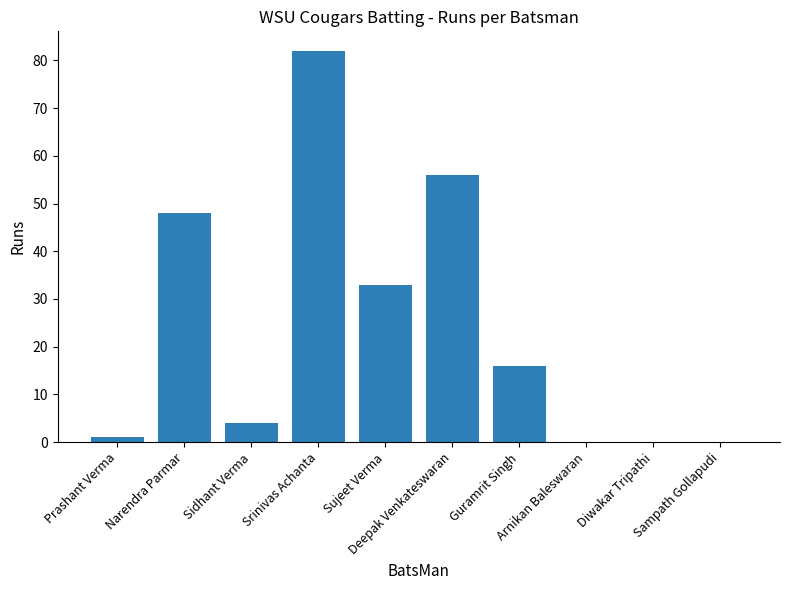

Reading right to left, extract all data points from this chart.

Sampath Gollapudi=0	Diwakar Tripathi=0	Arnikan Baleswaran=0	Guramrit Singh=16	Deepak Venkateswaran=56	Sujeet Verma=33	Srinivas Achanta=82	Sidhant Verma=4	Narendra Parmar=48	Prashant Verma=1